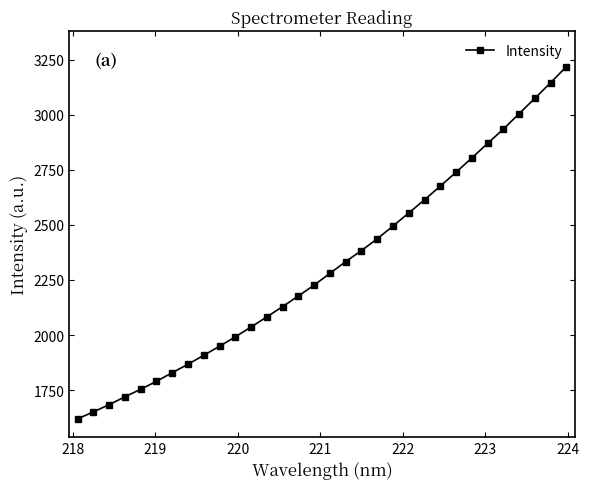

What is the maximum value shown in the chart?

3218.5